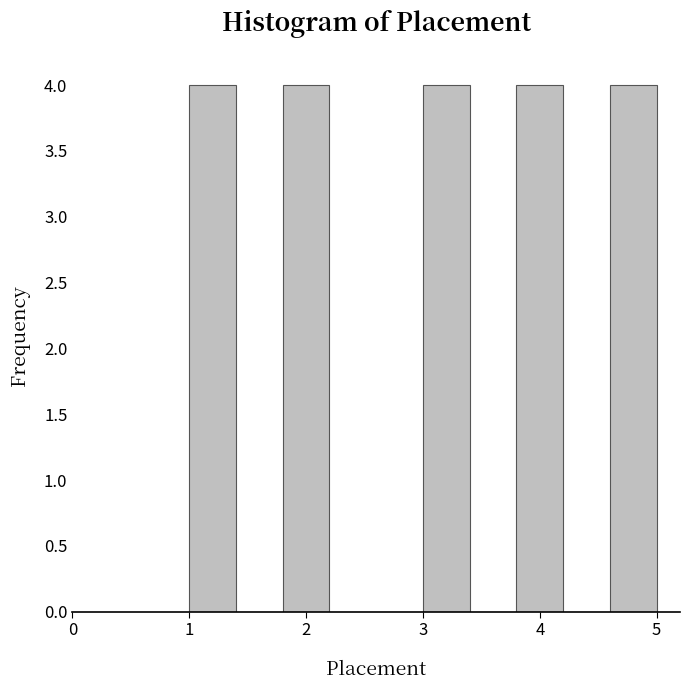

Reading left to right, transcribe this chart: for each bar, give the range it covers on the x-axis and its height. The values are not printed on the chart, so give them approximately, as read against the axis.

1.0 to 1.4: 4
1.4 to 1.8: 0
1.8 to 2.2: 4
2.2 to 2.6: 0
2.6 to 3.0: 0
3.0 to 3.4: 4
3.4 to 3.8: 0
3.8 to 4.2: 4
4.2 to 4.6: 0
4.6 to 5.0: 4